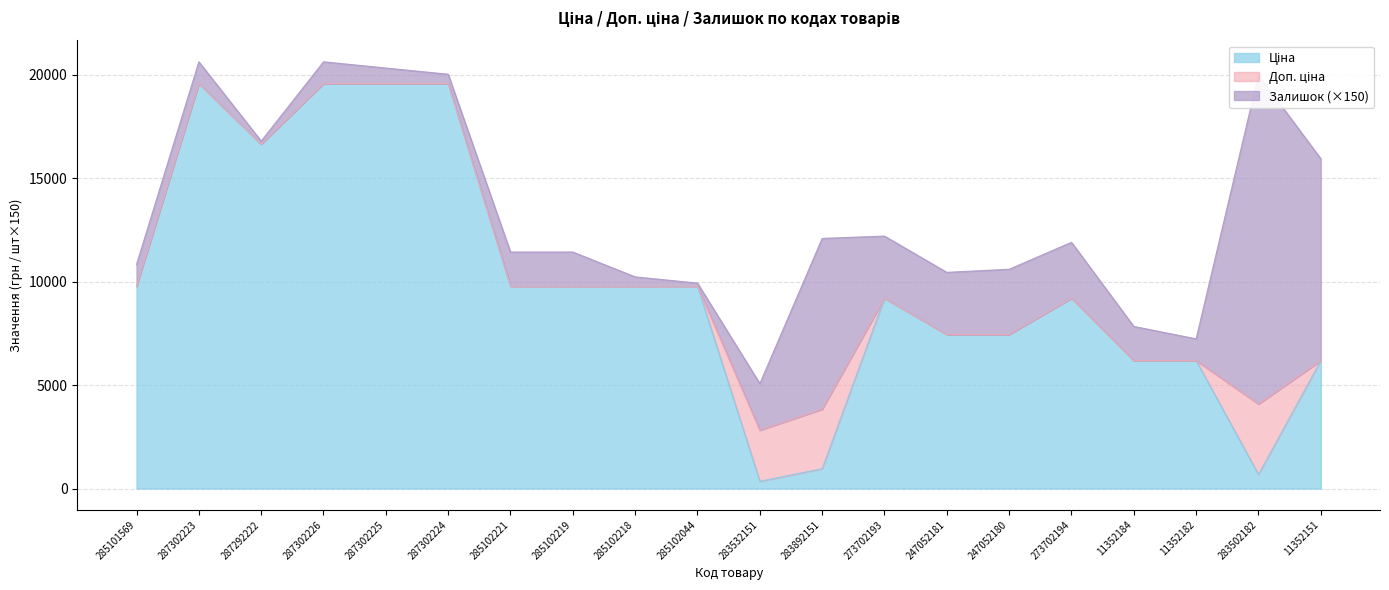

What is the total value across all series at 287302226?

20614.9